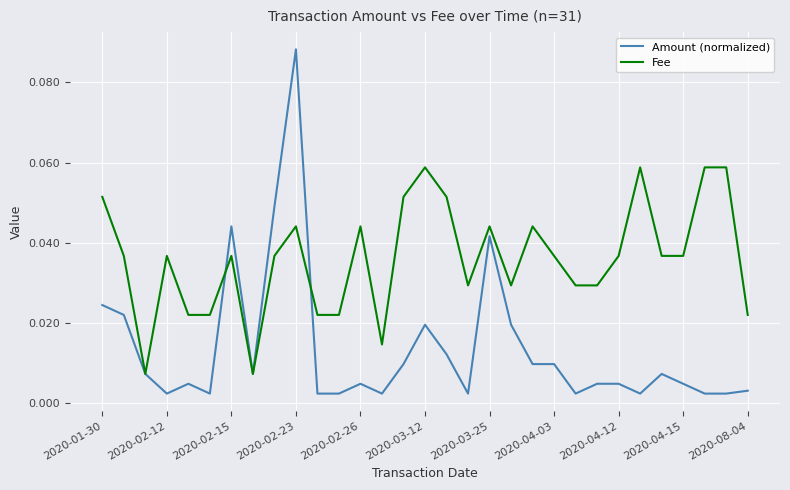

Which series has the largest range (max minus min)?

Amount (normalized)